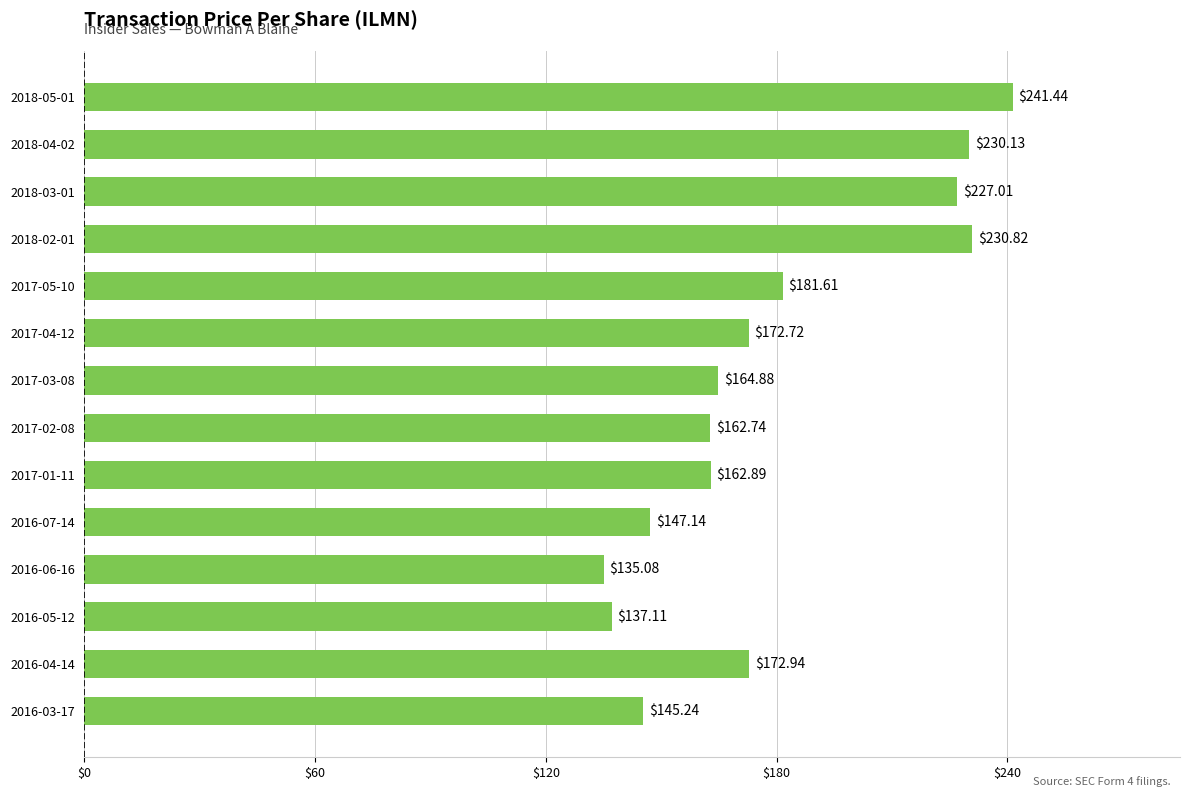

At which category does the chart reach its peak across all series?

2018-05-01